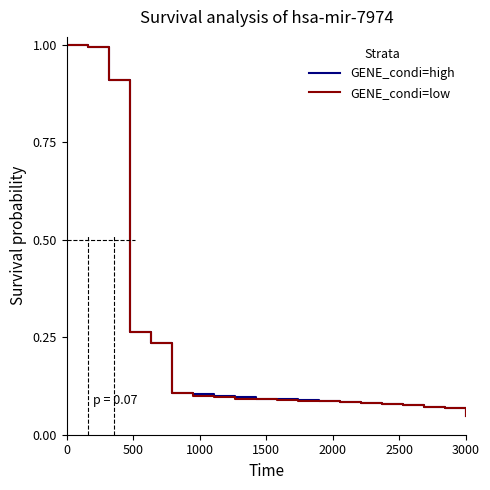

Count the number of data series in this chart.

2